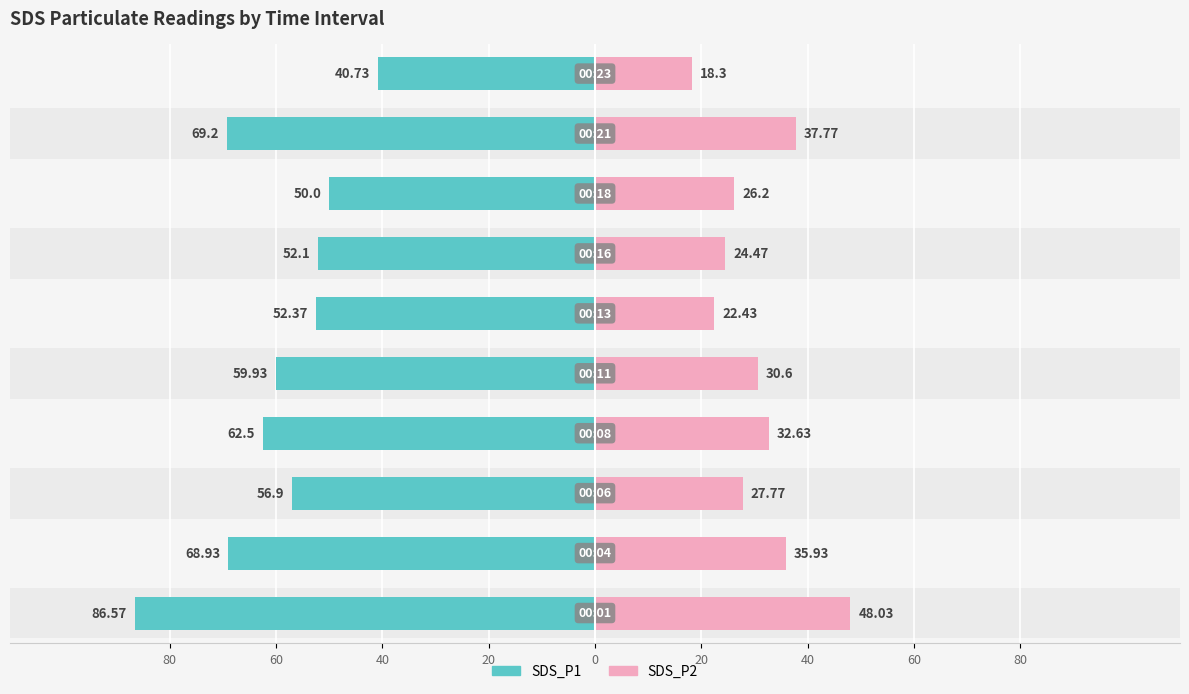

Does the chart contain stacked bars?

No